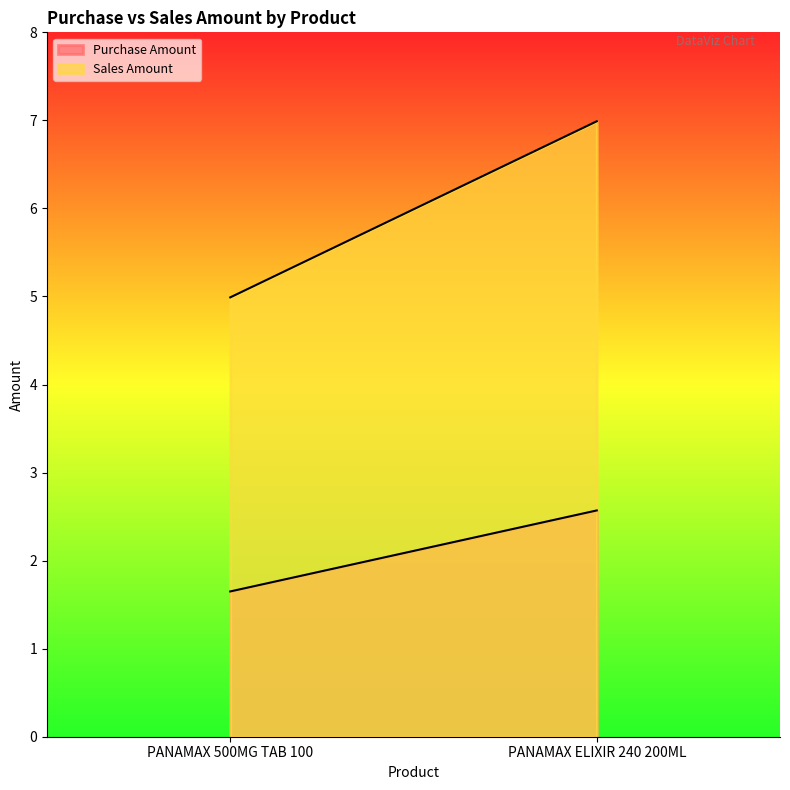

At which label does Sales Amount first exceed 6?

PANAMAX ELIXIR 240 200ML